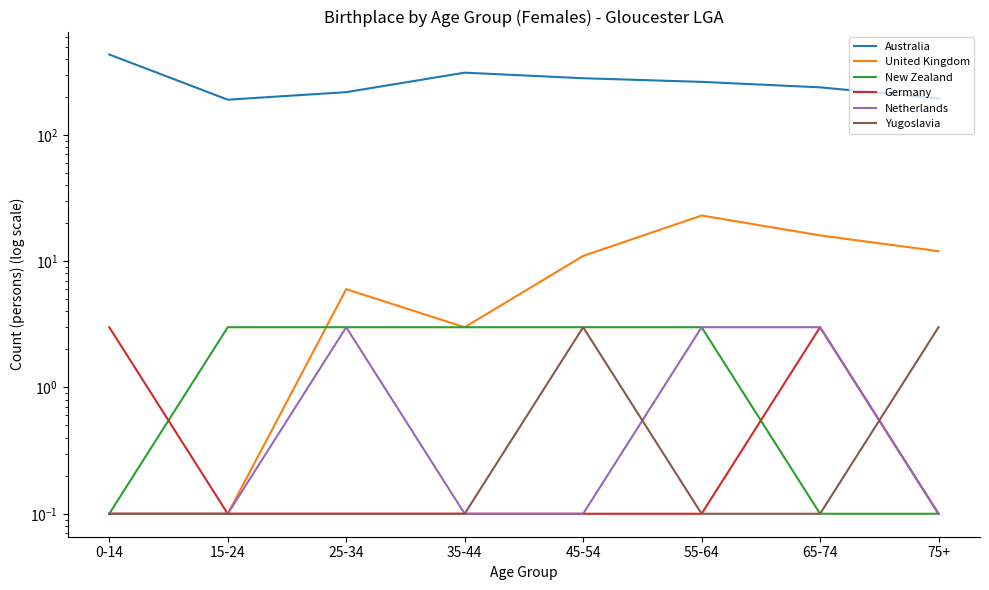

At which label is New Zealand closest to 1?

0-14